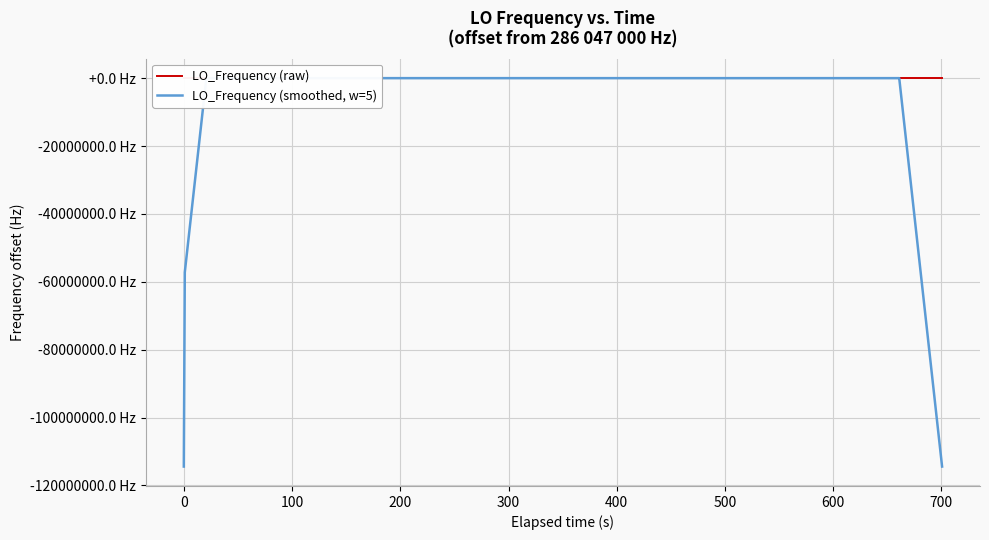

Which series has the widest spread of values?

LO_Frequency (smoothed, w=5)